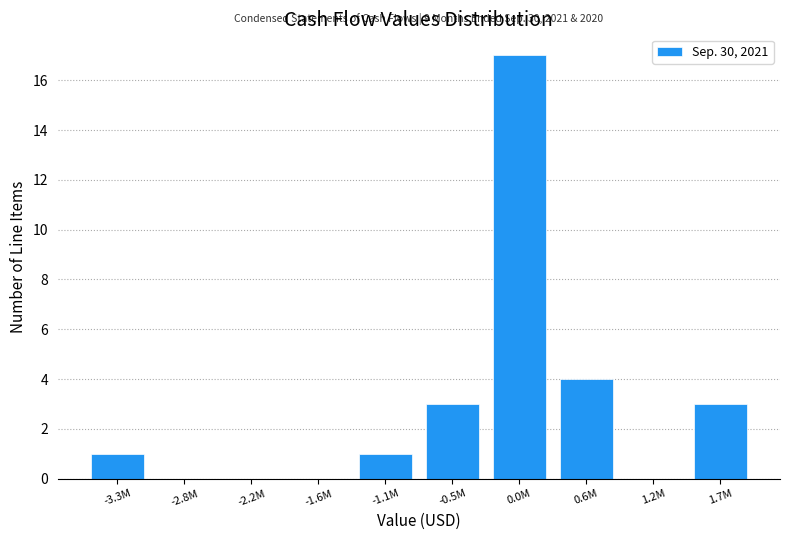

Reading right to left, list all the values displayed in this chart.

1.7M=3	1.2M=0	0.6M=4	0.0M=17	-0.5M=3	-1.1M=1	-1.6M=0	-2.2M=0	-2.8M=0	-3.3M=1